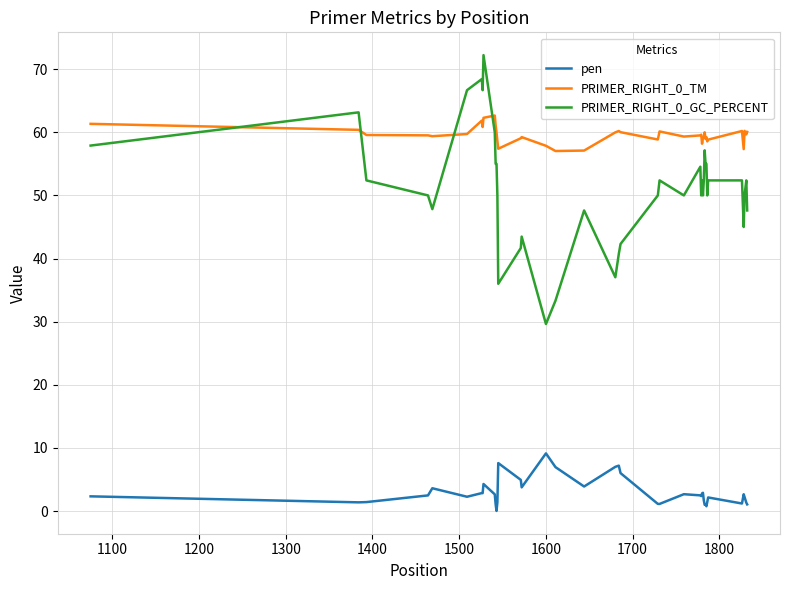

What is the maximum value for PRIMER_RIGHT_0_GC_PERCENT?

72.2